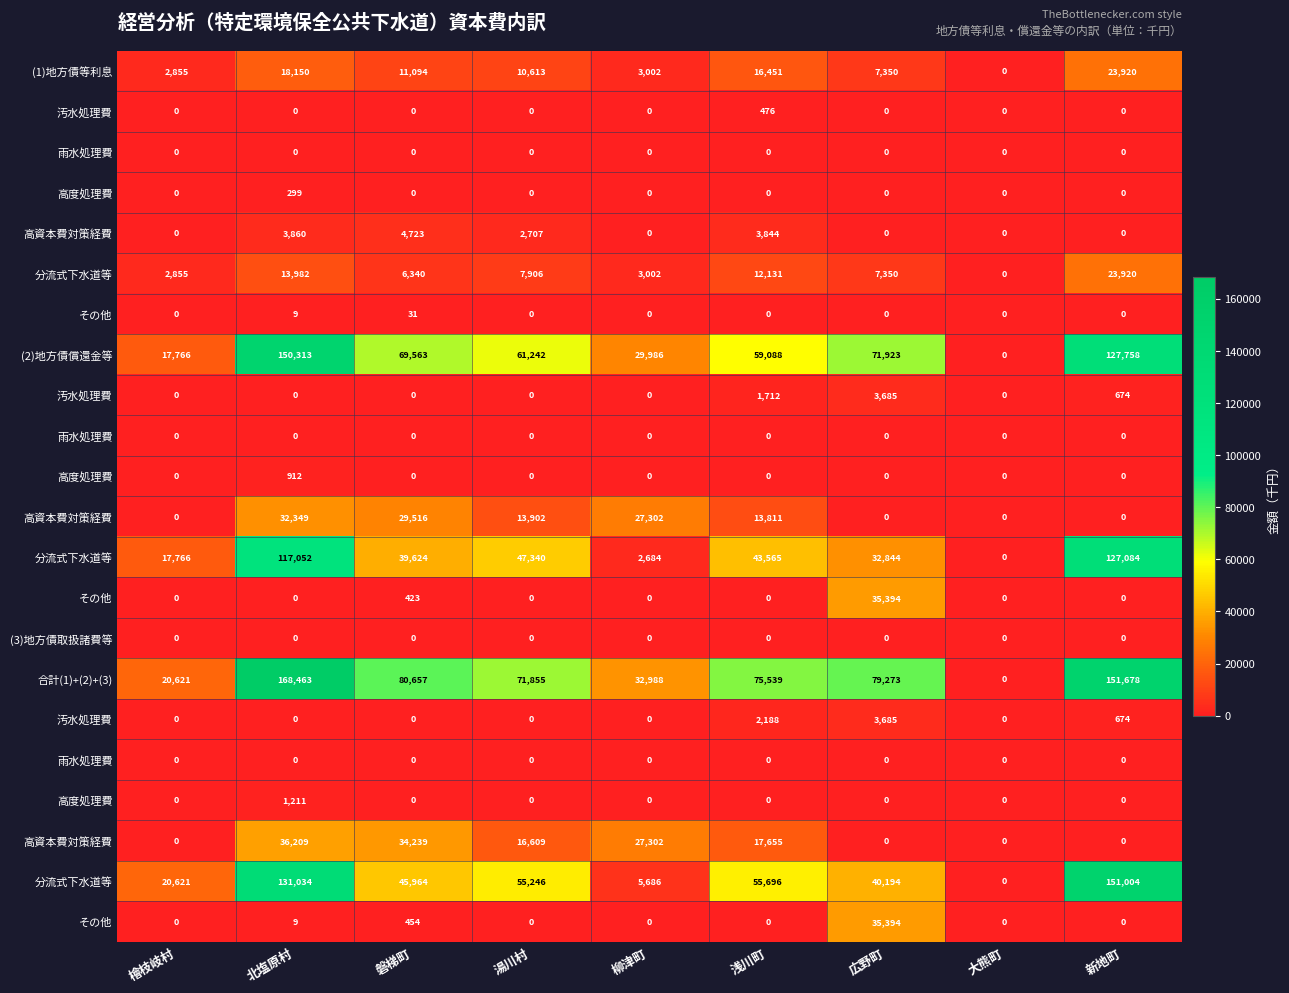

At which category does the chart reach its minimum across all series?

大熊町